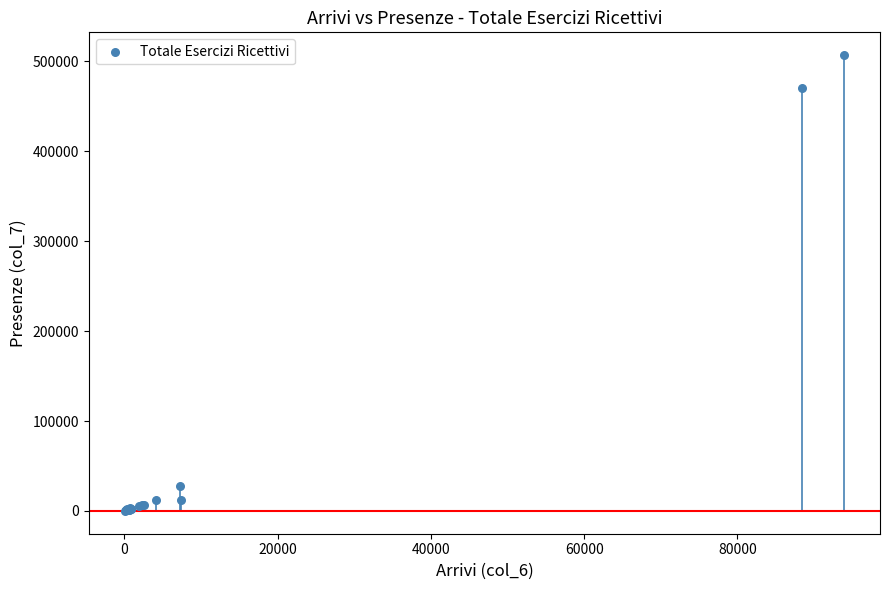

What Y value in the scatter plot is closest to 253676?

470123